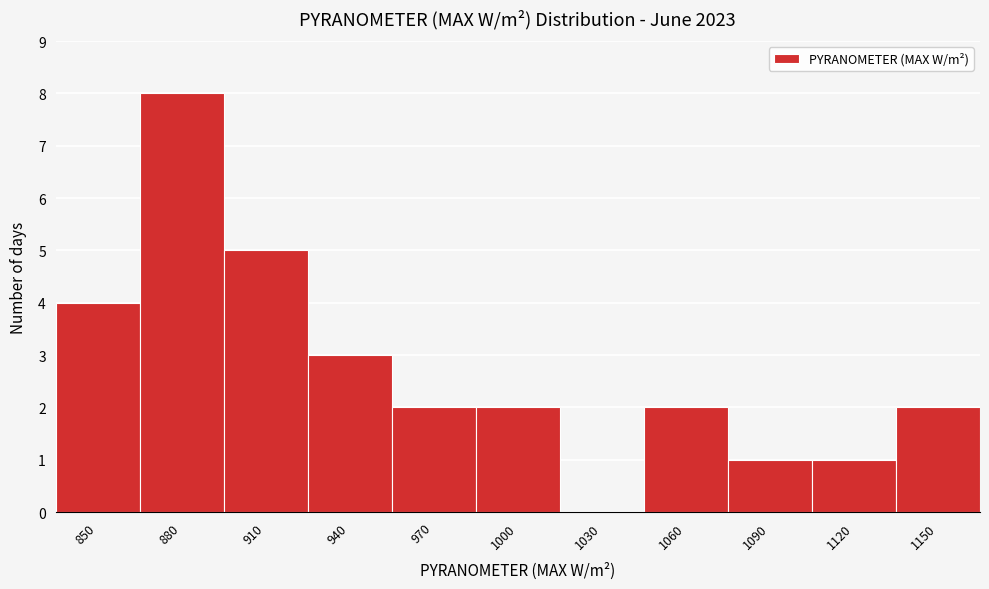

Reading left to right, transcribe all the data shown in this chart.

850=4	880=8	910=5	940=3	970=2	1000=2	1030=0	1060=2	1090=1	1120=1	1150=2